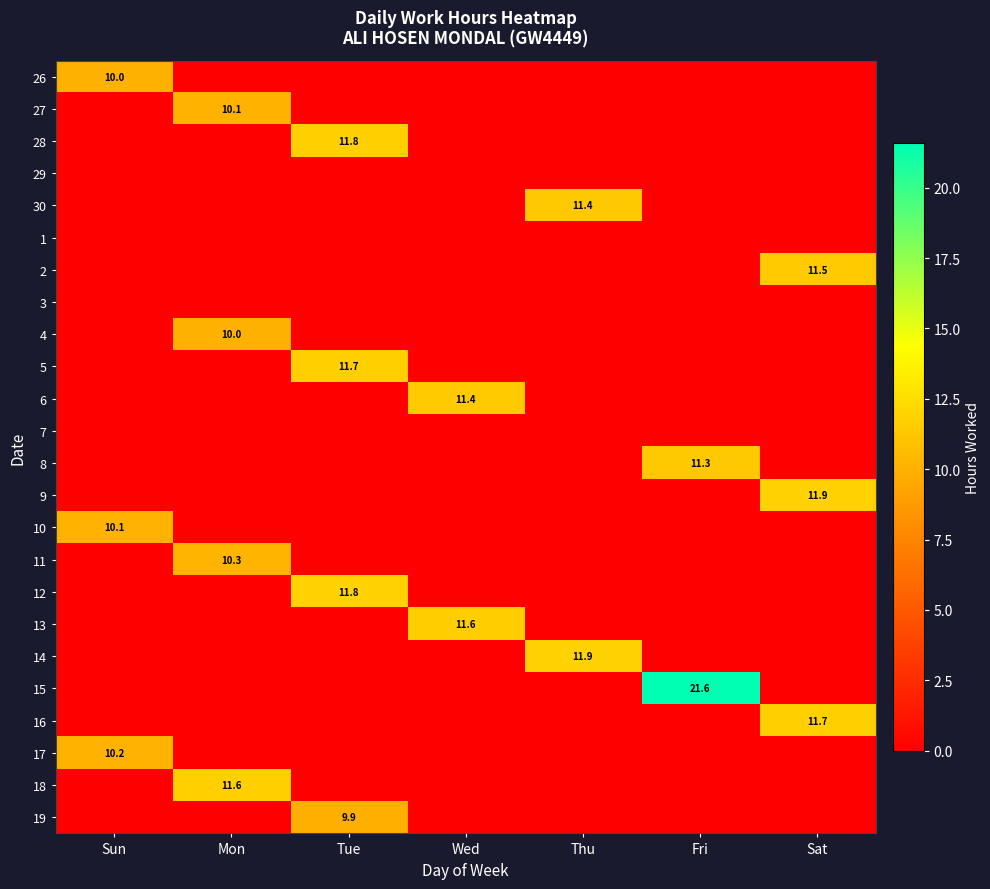

The 12 series shows 0.0 at Sun. True or false?

True